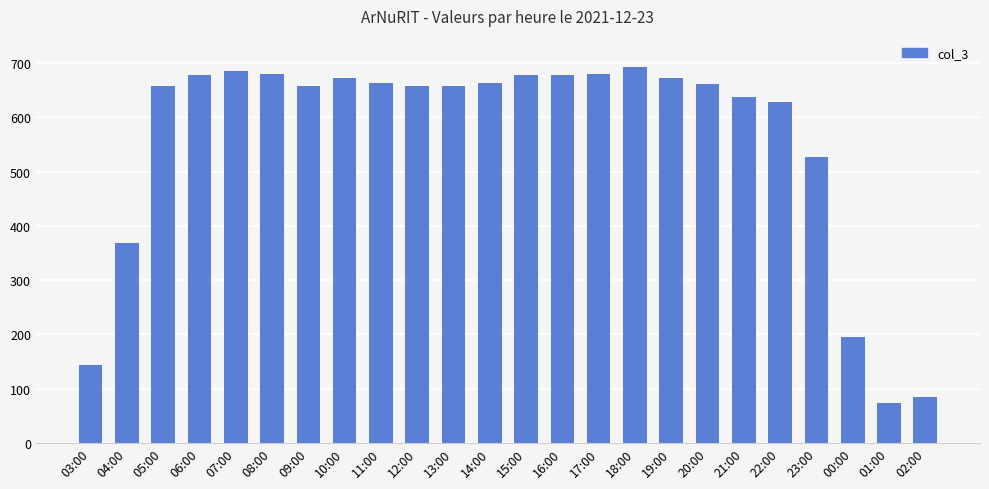

What is the minimum value shown in the chart?

74